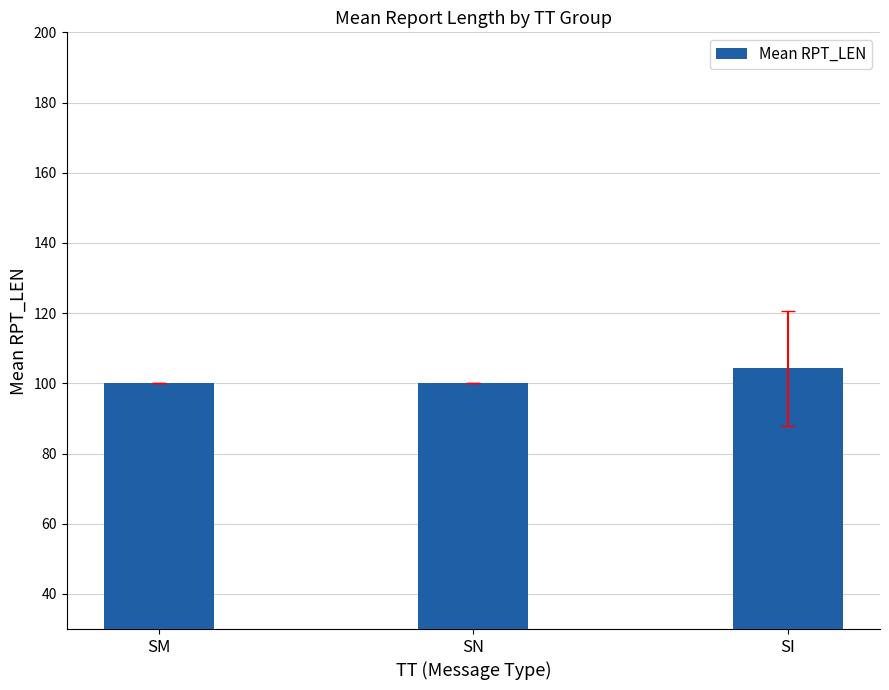

Read the value at SI.

104.2